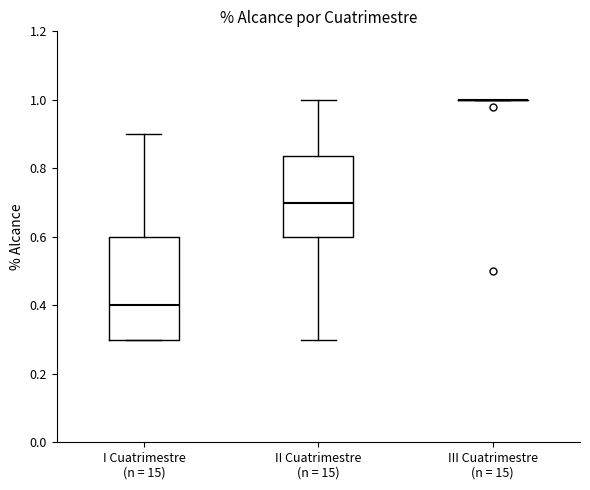

Reading left to right, transcribe this box plot: for each box, give where its median line is, the range the box spans, and where its two whiskers end, as read against the y-axis. The values are not printed on the chart, so give them approximately, as read against the axis.

I Cuatrimestre (n = 15): median 0.40, box 0.30 to 0.60, whiskers 0.30 to 0.90
II Cuatrimestre (n = 15): median 0.70, box 0.60 to 0.84, whiskers 0.30 to 1.00
III Cuatrimestre (n = 15): box collapsed to a line at 1.00, whiskers 1.00 to 1.00